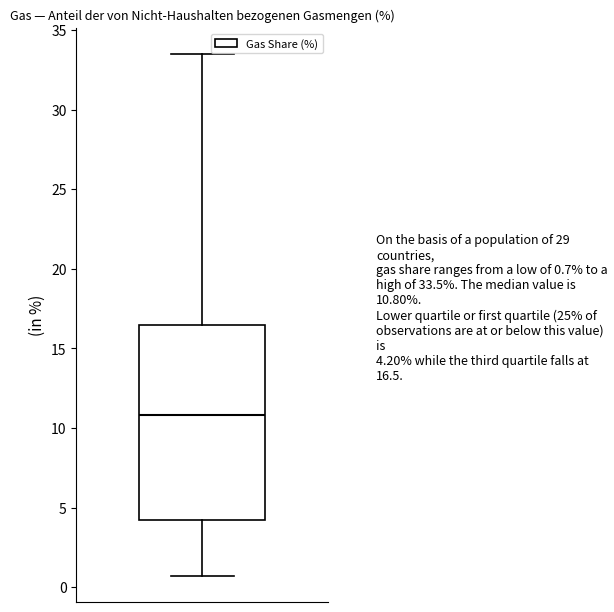

Read this box plot against the y-axis: the position of the median line, the range covered by the box, and the ends of both whiskers. The values are not printed on the chart, so give them approximately, as read against the axis.

median 11.0, box 4.0 to 16.5, whiskers 0.5 to 33.5